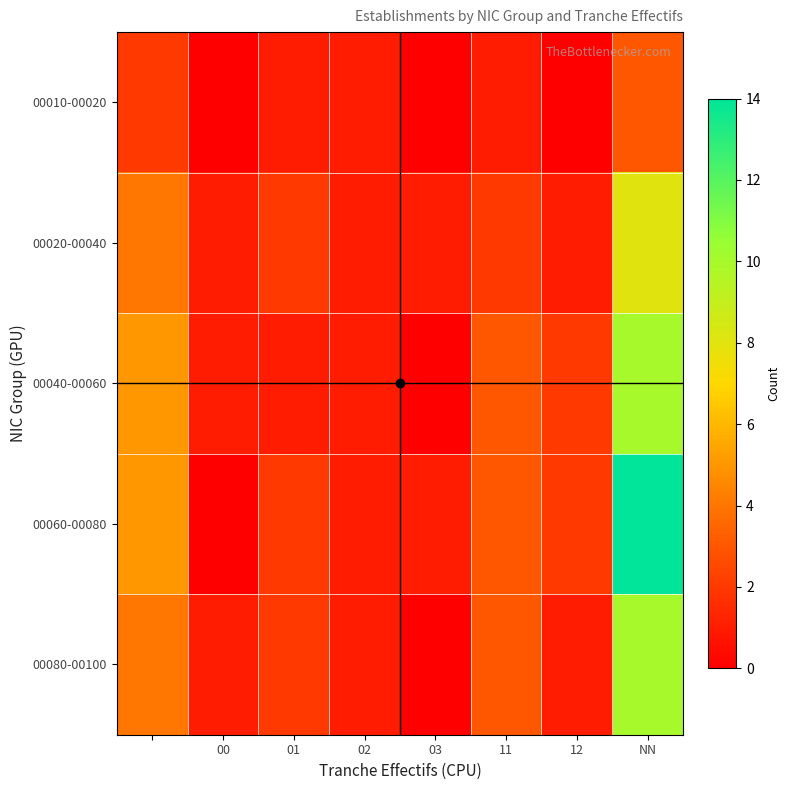

Which series has the largest total across all categories?

00060-00080